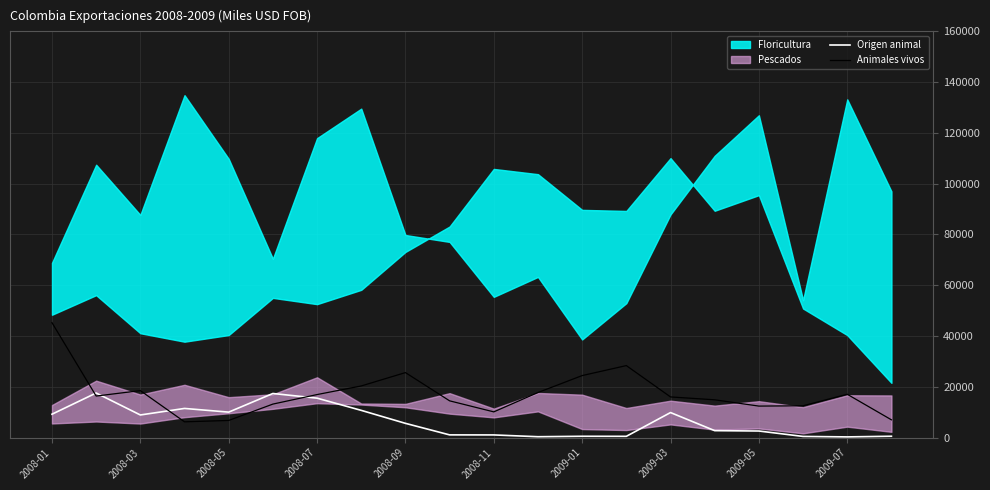

What is the value of the Animales vivos point at the 9th from the left?

25595.9